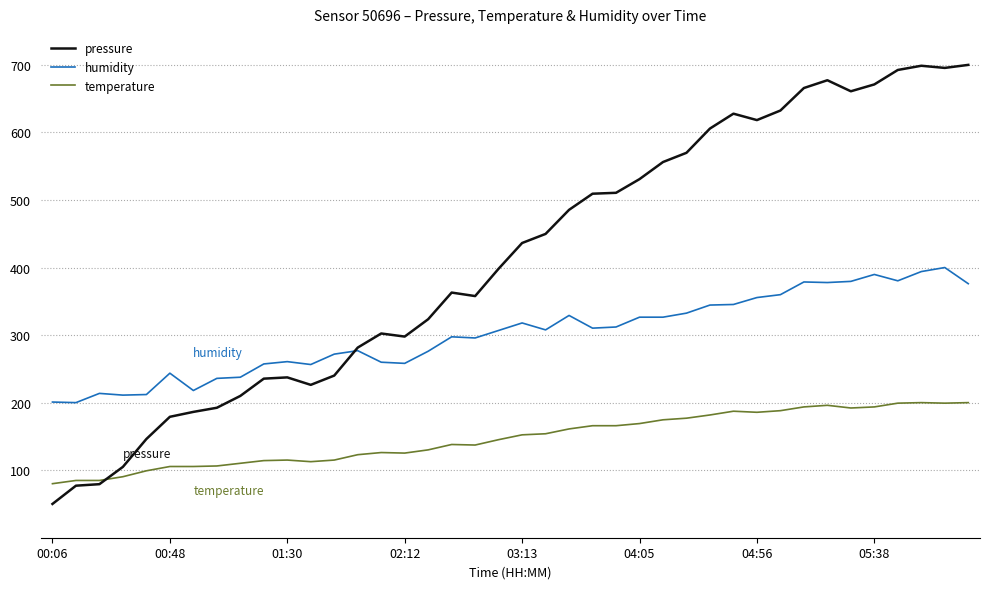

What is the smallest value displayed?

50.0